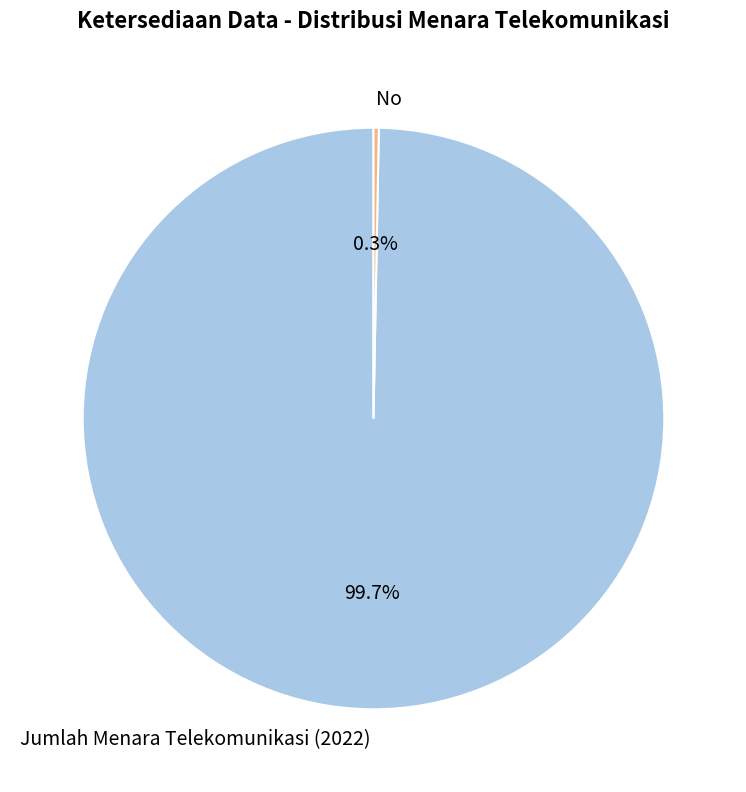

To the nearest percent, what is the difference between the largest and smallest slice percentages?

99%